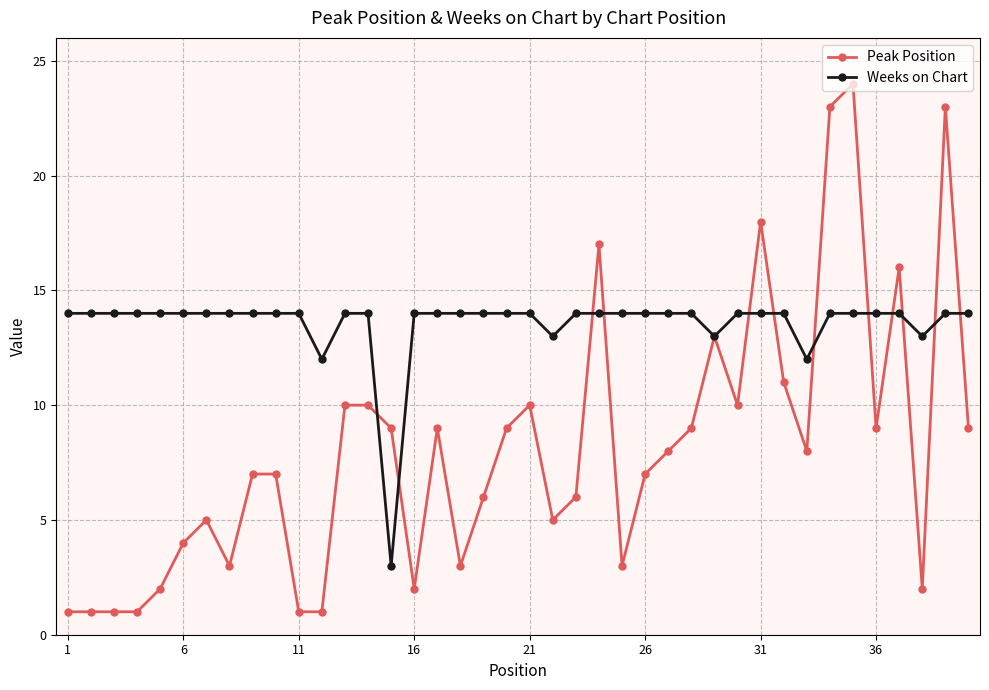

Count the number of categories in the chart.

40